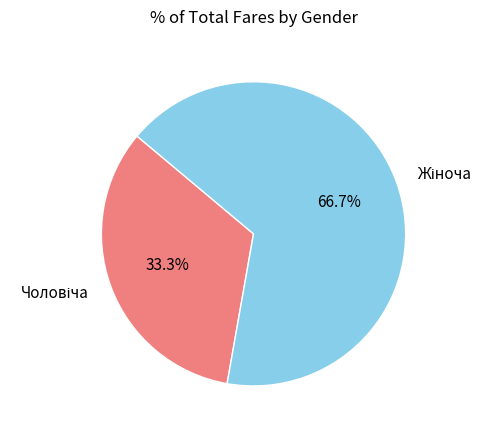

Is there any slice that represents more than half of the pie?

Yes